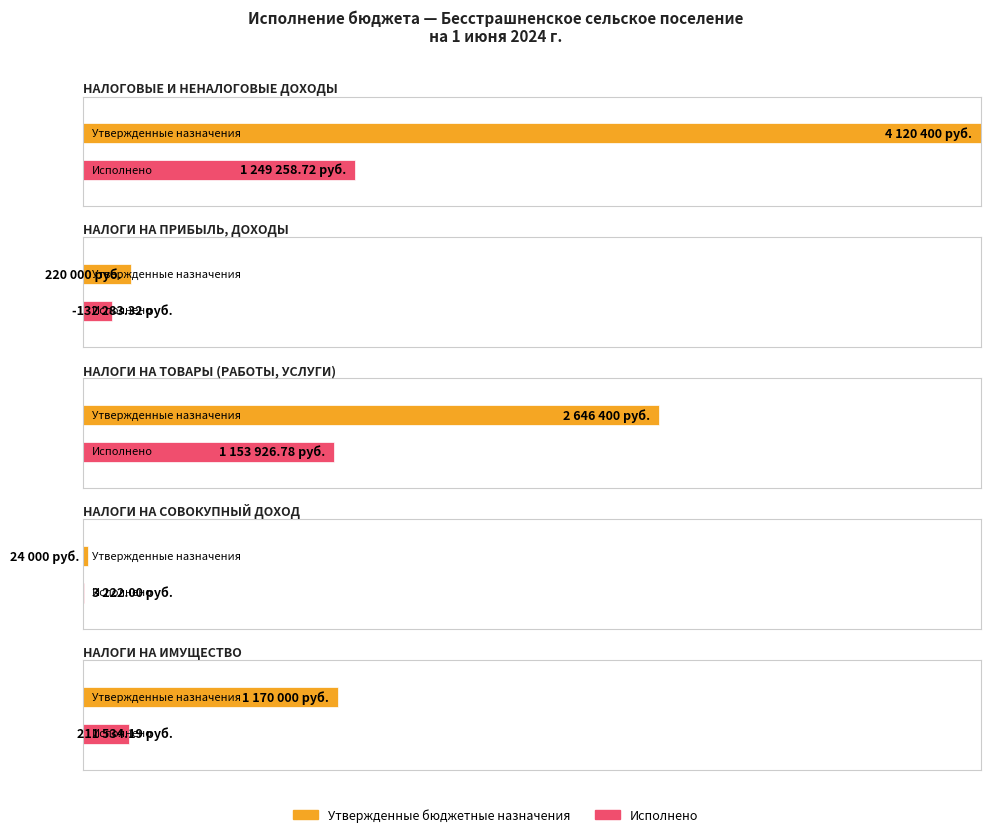

Which series has the widest spread of values?

Утвержденные бюджетные назначения